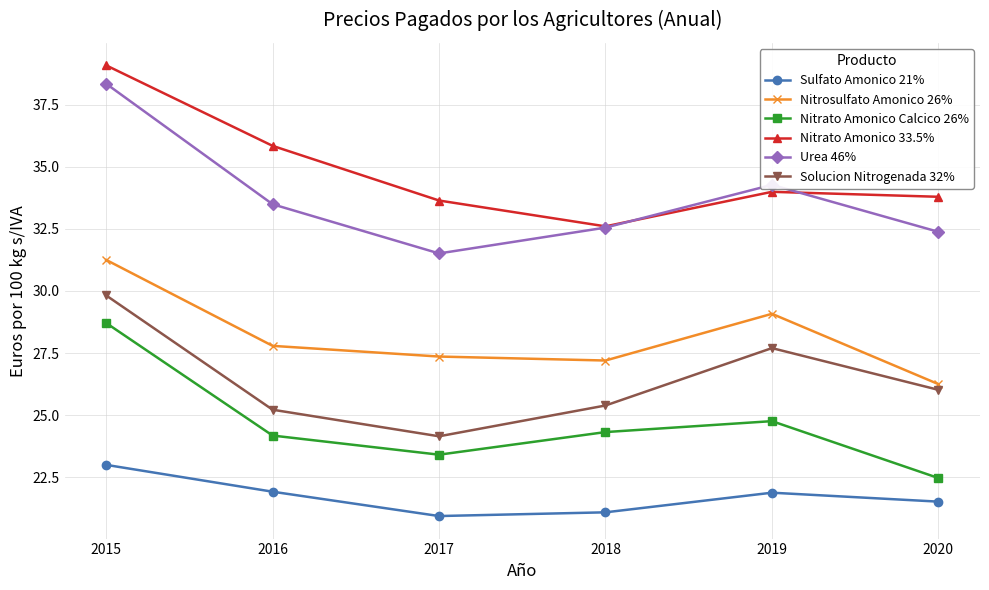

How many distinct data groups are displayed?

6